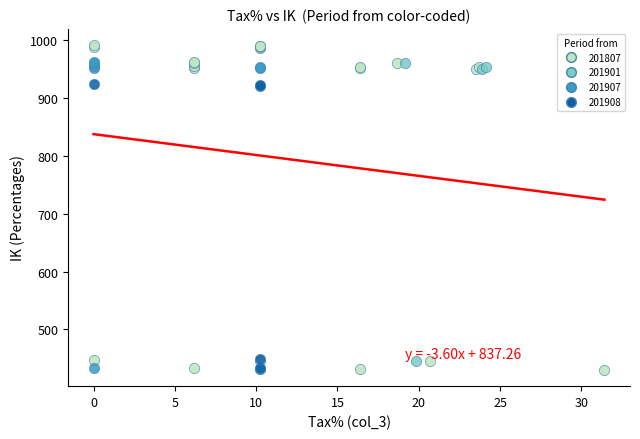

Which series reaches the maximum Y coordinate?

201807